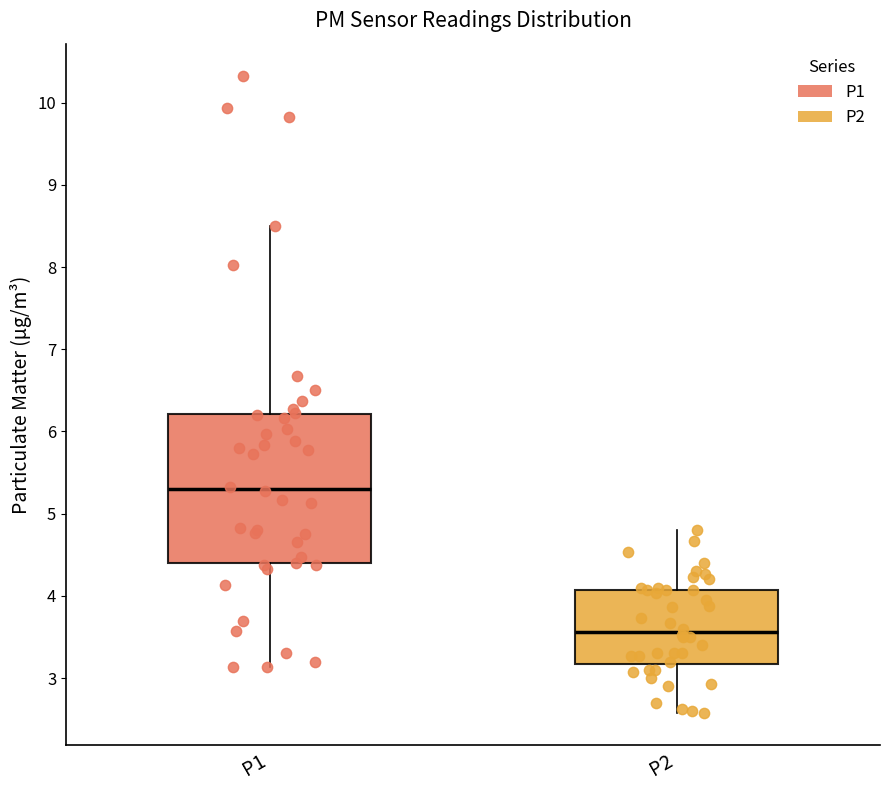

Comparing the boxes themselves (not the whiskers), which one is the tallest?

P1